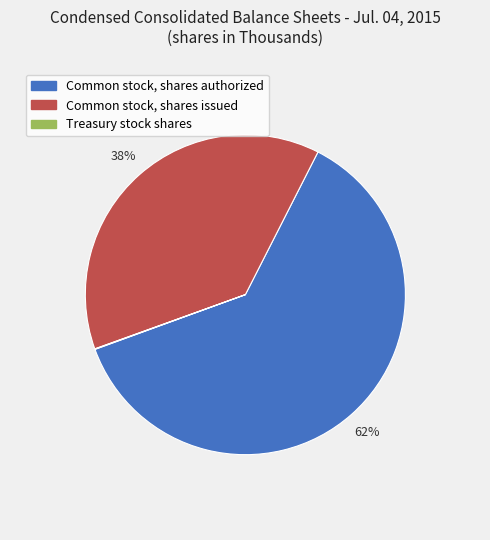

Which category accounts for the majority?

Common stock, shares authorized